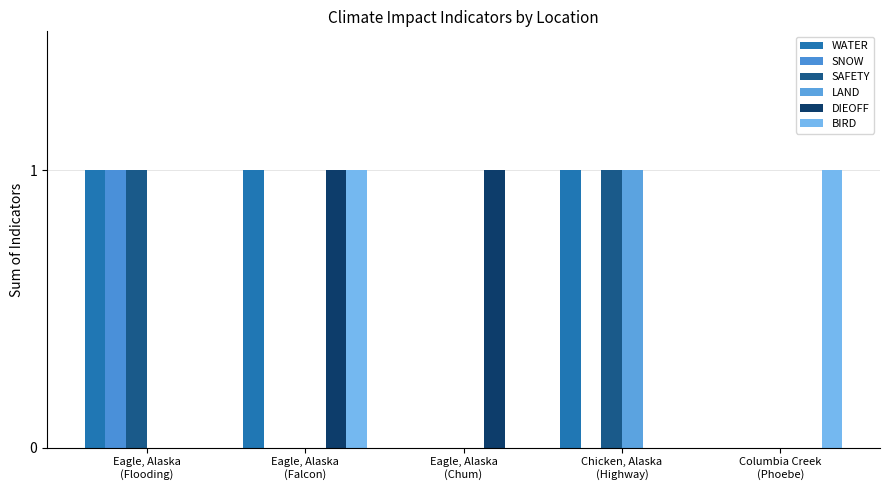

True or false: DIEOFF has a value of 0 at Chicken, Alaska
(Highway).

True